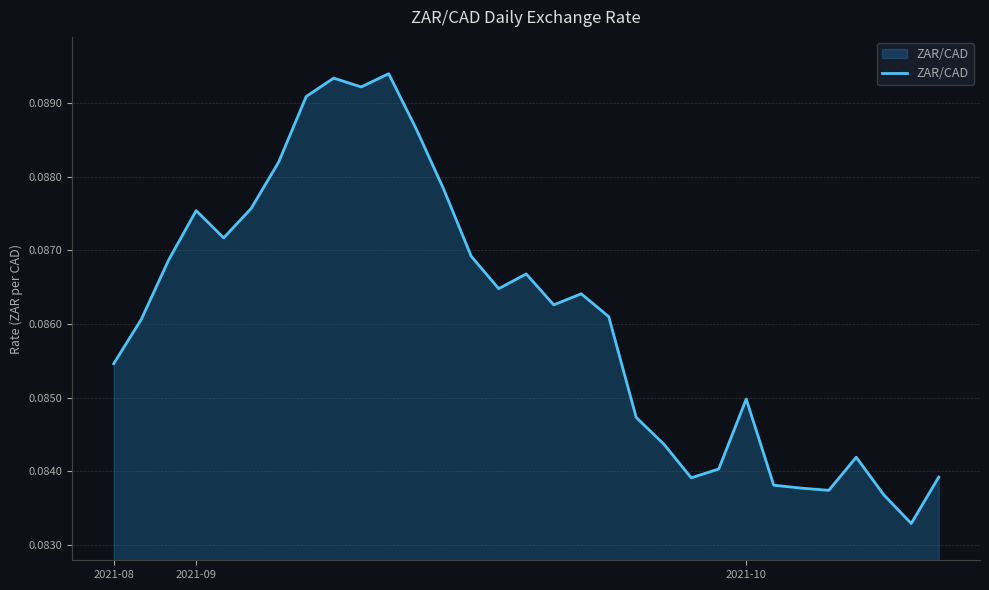

Reading left to right, transcribe all the data shown in this chart.

0.1	0.1	0.1	0.1	0.1	0.1	0.1	0.1	0.1	0.1	0.1	0.1	0.1	0.1	0.1	0.1	0.1	0.1	0.1	0.1	0.1	0.1	0.1	0.1	0.1	0.1	0.1	0.1	0.1	0.1	0.1